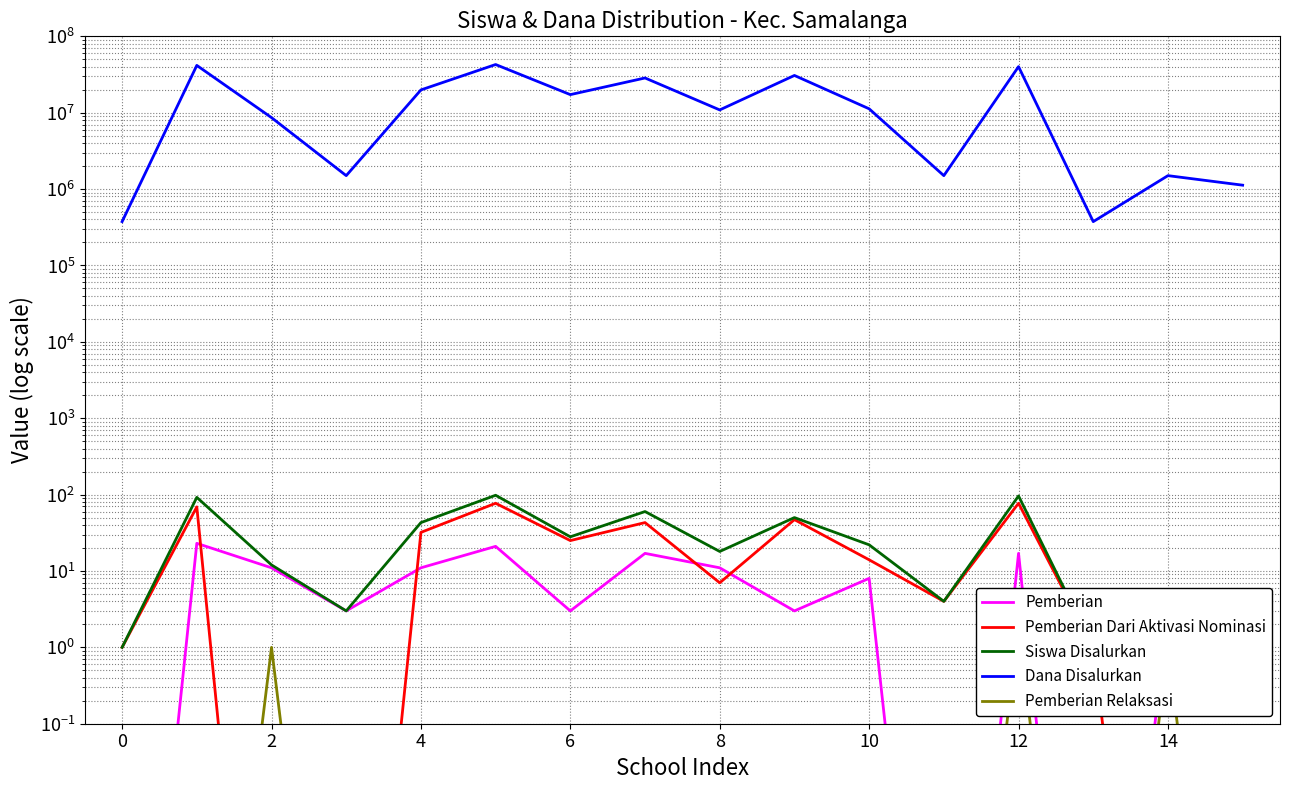

True or false: Dana Disalurkan has more than 1 points higher than both neighbors.

True